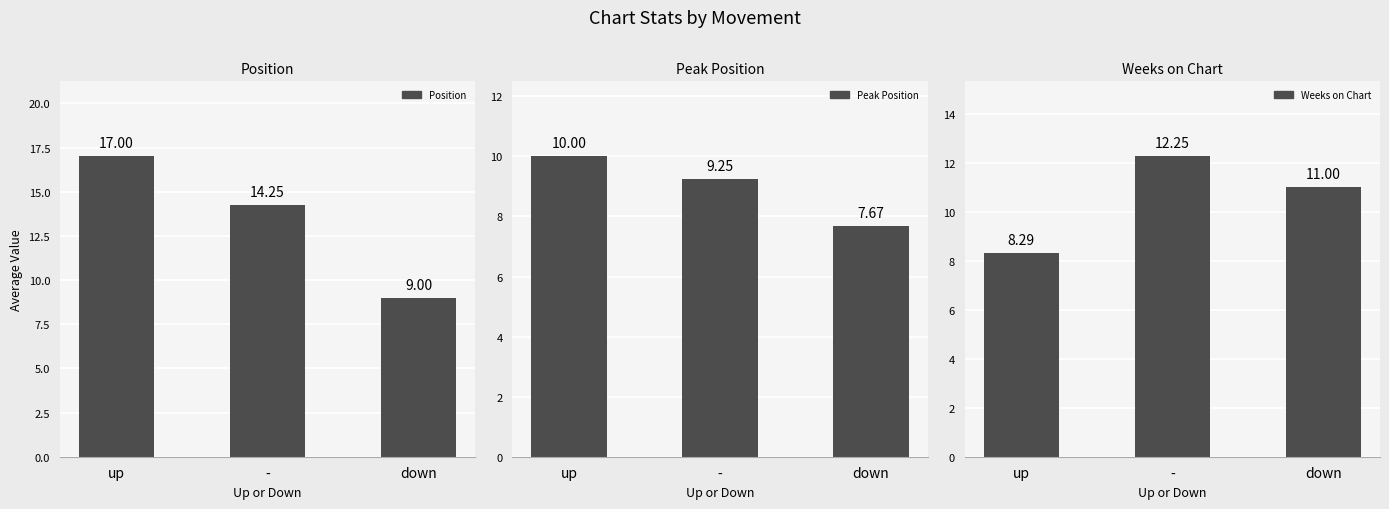

How many bars are there in total?

9